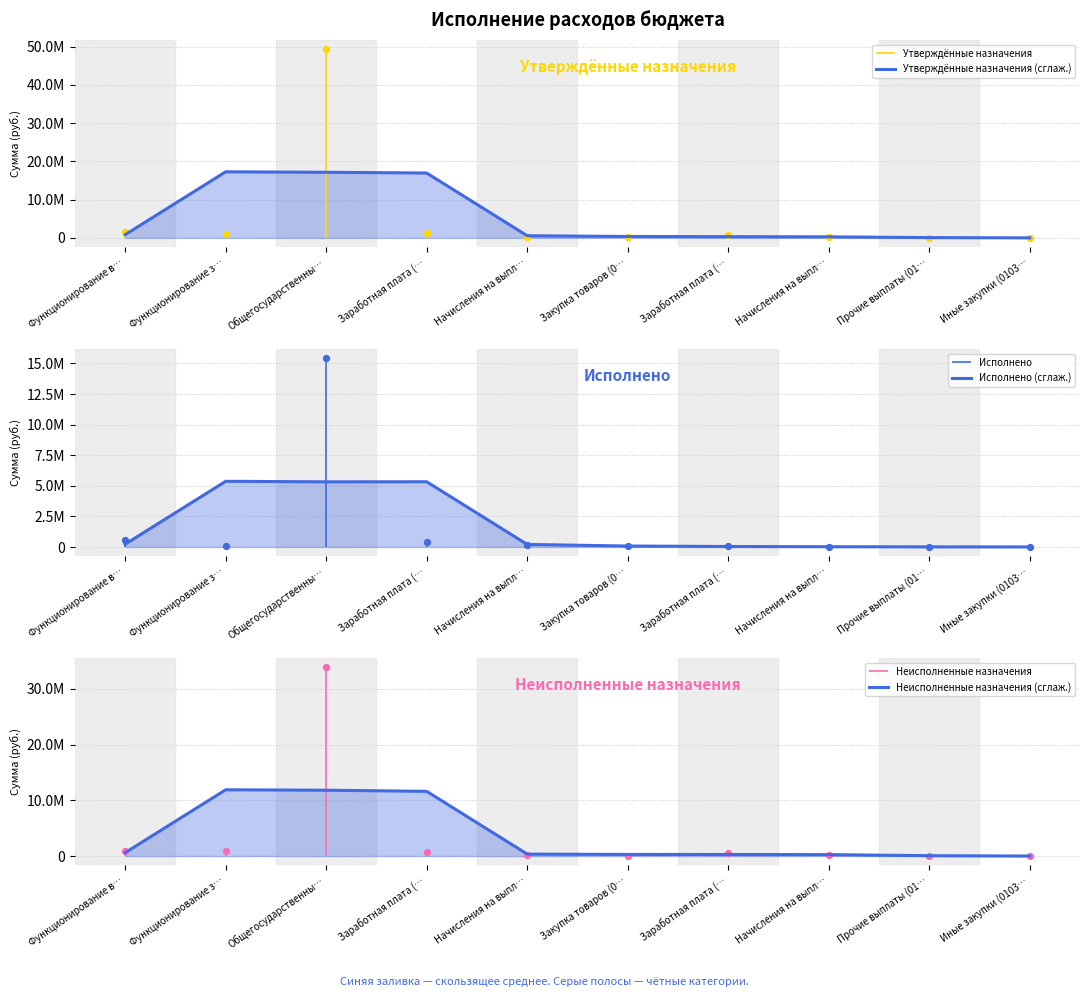

Which series has the largest Y range (max minus min)?

Утверждённые назначения (сглаж.)